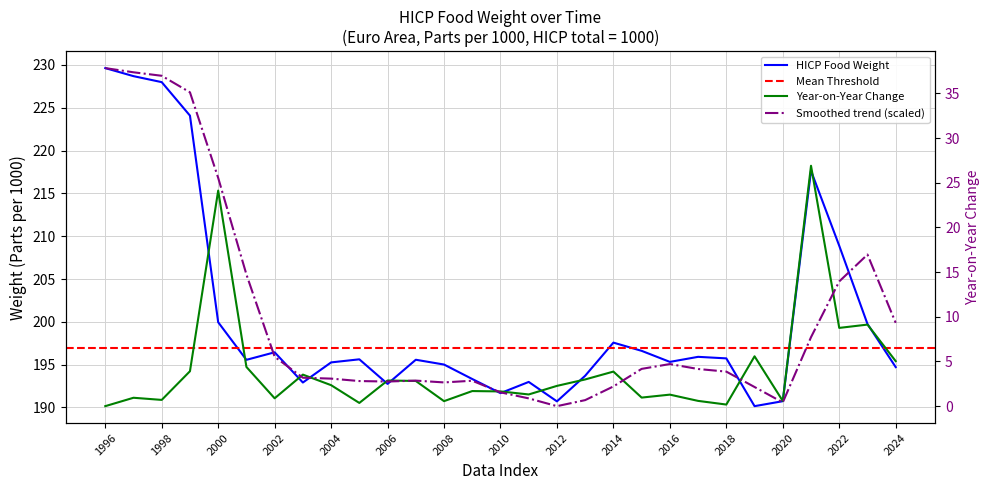

What is the approximate value at 1996?

229.6